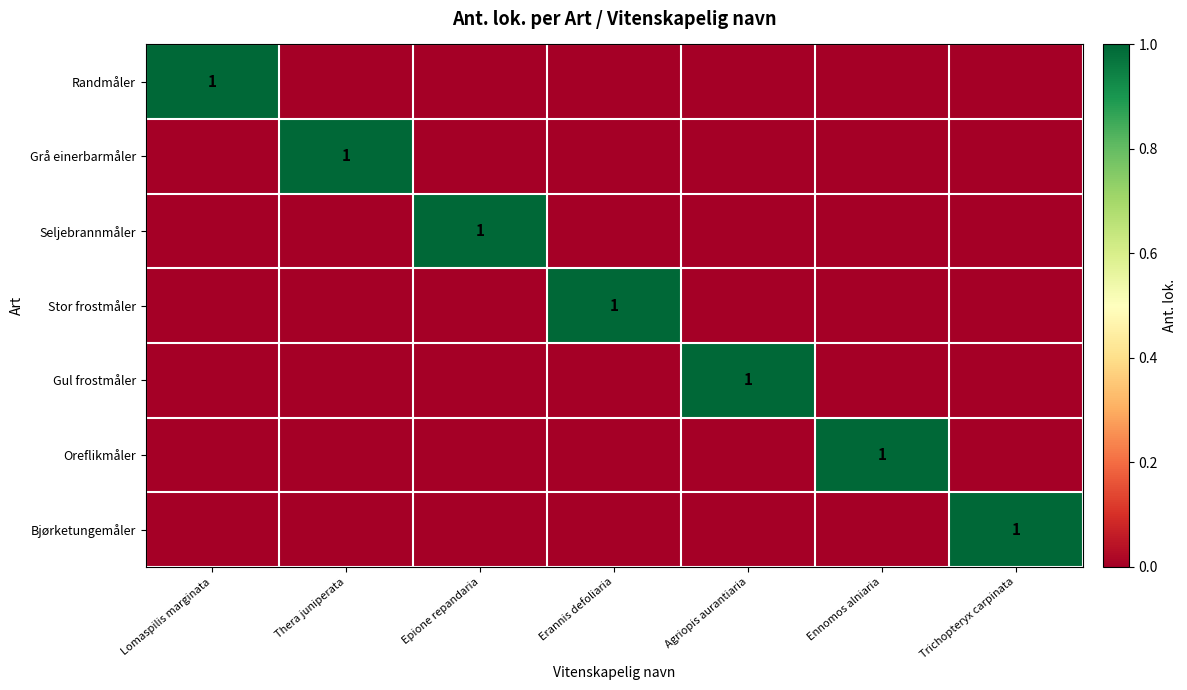

Which series has the largest range (max minus min)?

Randmåler